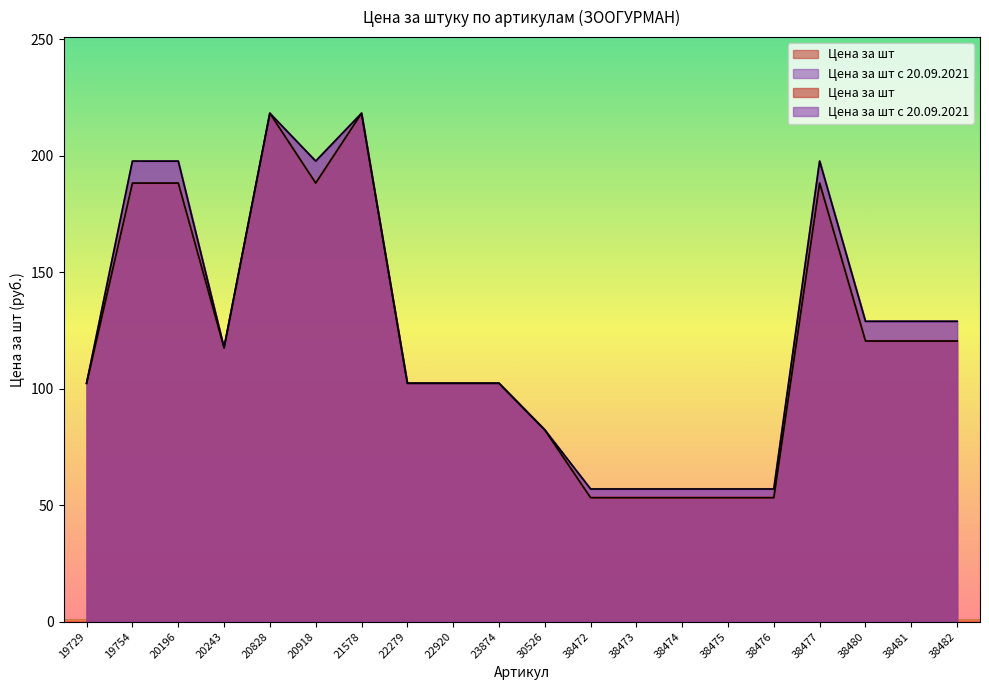

The value of Цена за шт at 38475 is 53.2. True or false?

True